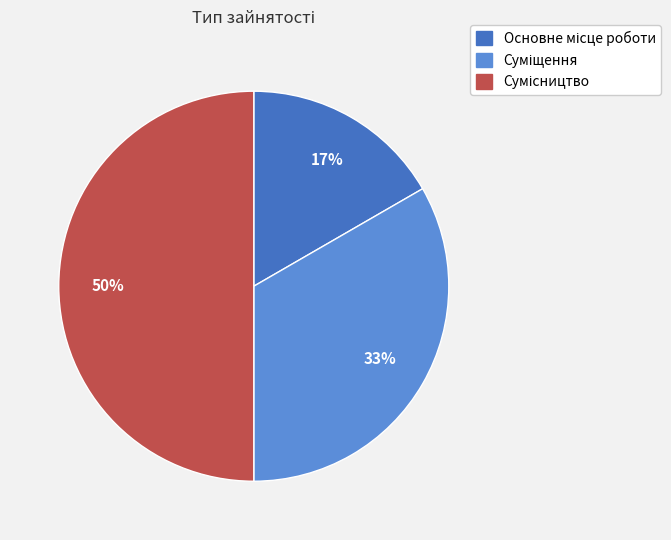

To the nearest percent, what is the difference between the largest and smallest slice percentages?

33%